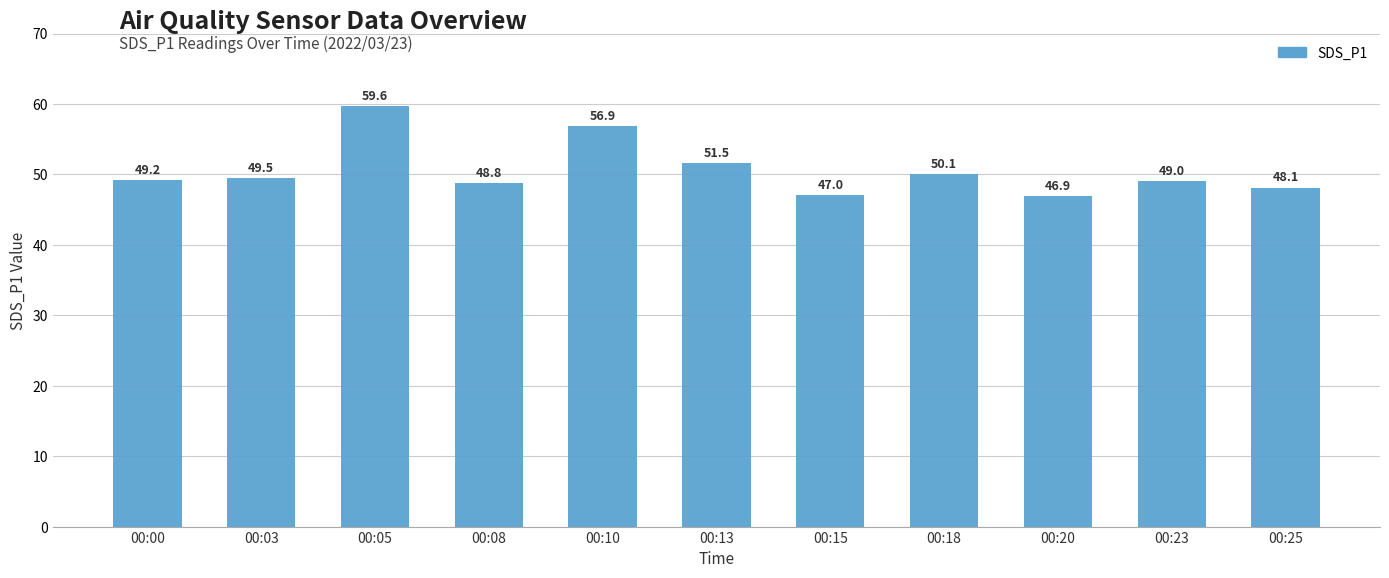

What is the value of the 5th bar from the left?

56.9